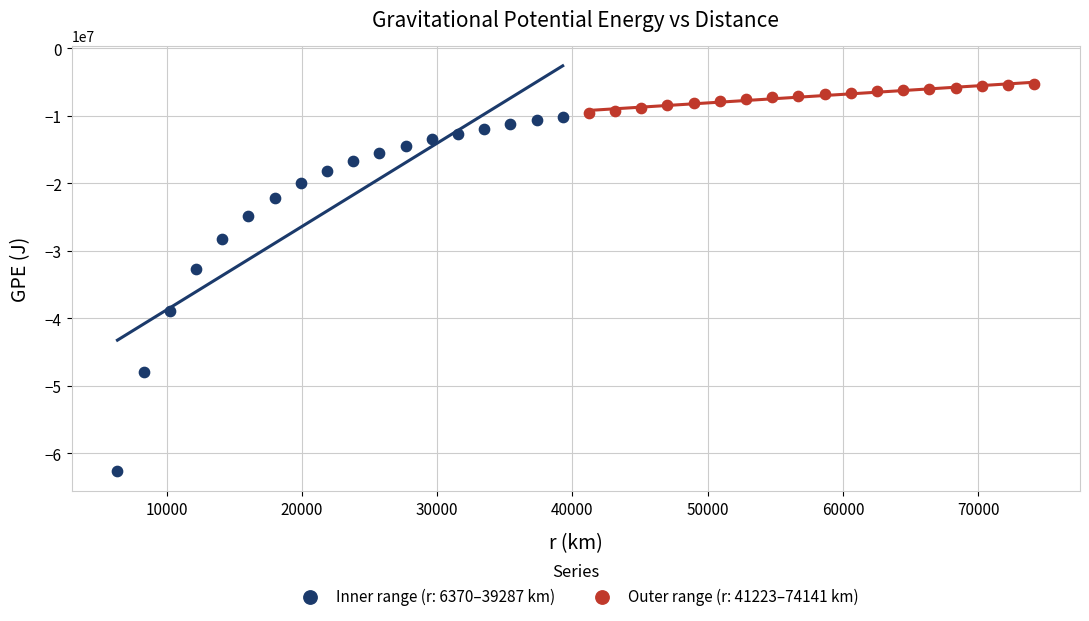

Which series contains the lowest Y value?

Inner range (r: 6370–39287 km)